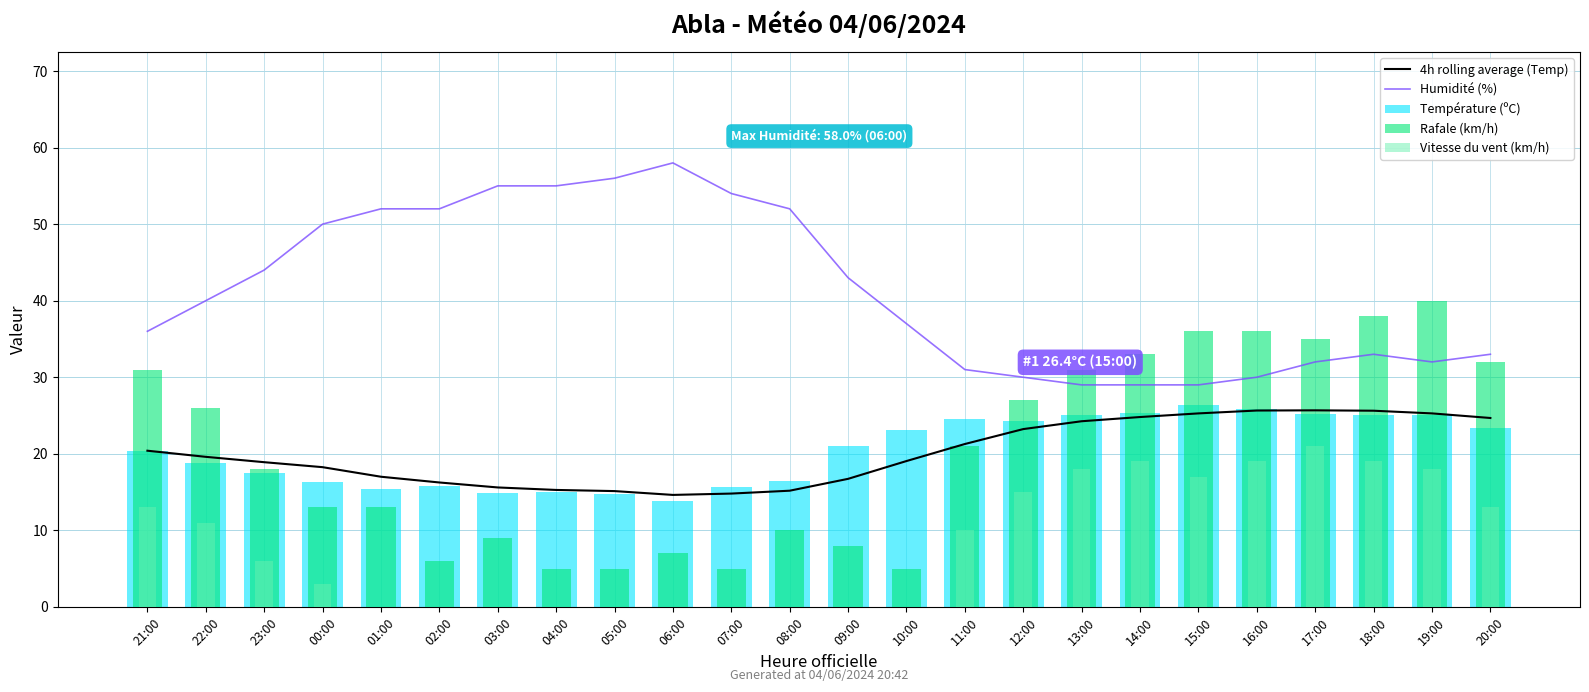

What position from the left is 20:00?

24